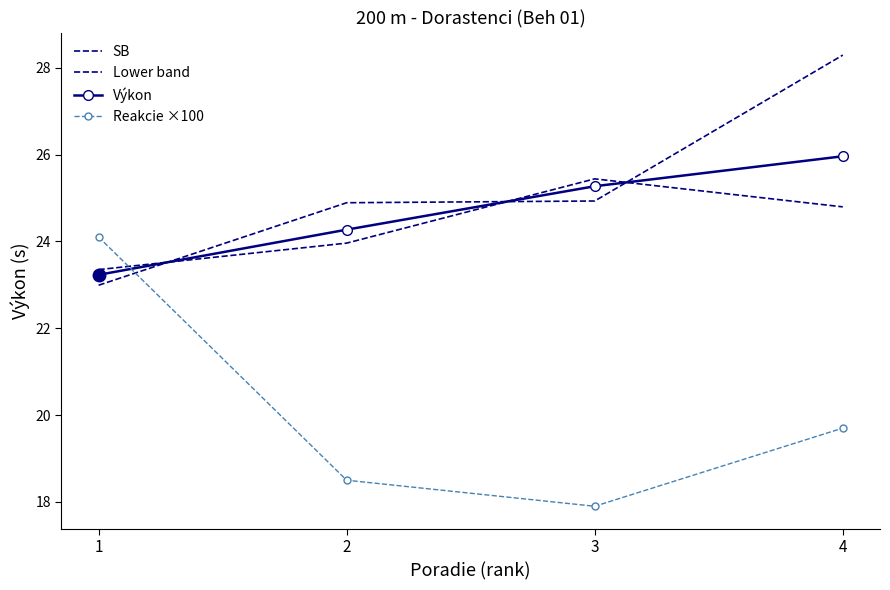

Reading left to right, what are all the values shown in this chart?

SB: 23.0	24.9	24.9	28.3
Lower band: 23.4	24.0	25.4	24.8
Výkon: 23.2	24.3	25.3	26.0
Reakcie ×100: 24.1	18.5	17.9	19.7